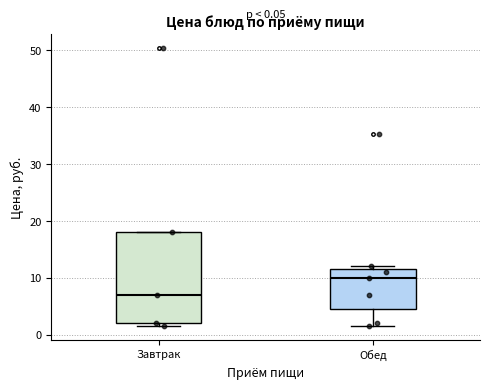

Comparing the boxes themselves (not the whiskers), which one is the tallest?

Завтрак